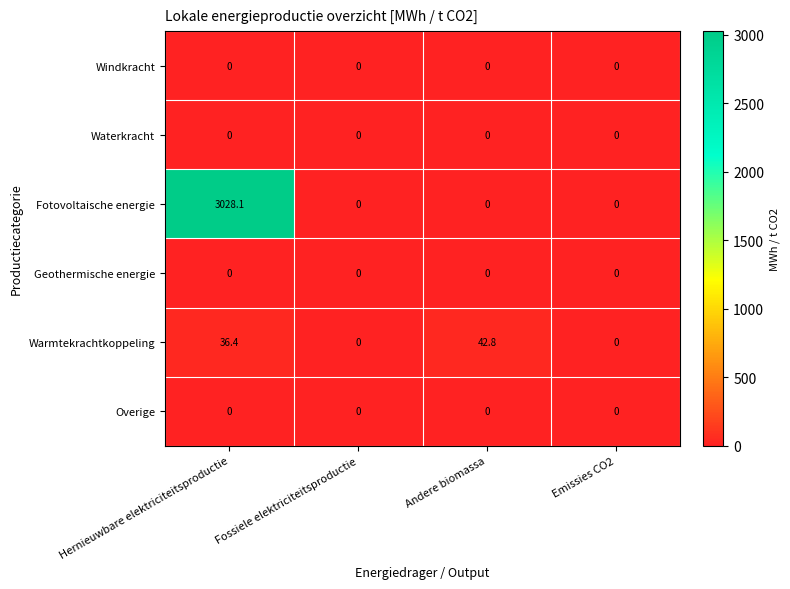

At which category is the sum across all series the highest?

Hernieuwbare elektriciteitsproductie